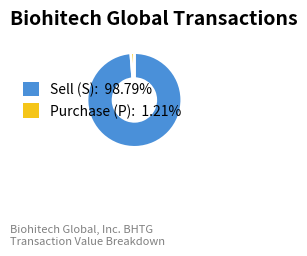

Is there any slice that represents more than half of the pie?

Yes